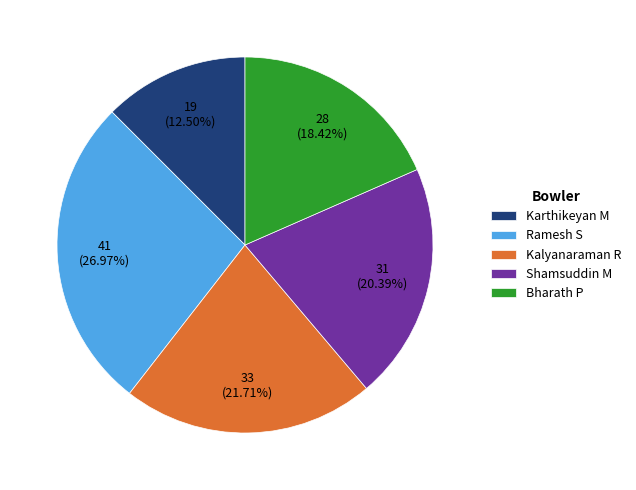

How many slices are in this pie chart?

5